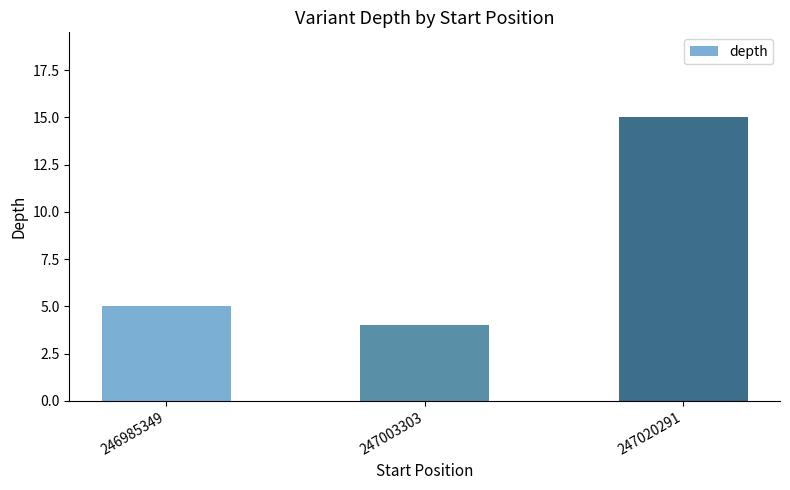

Is it true that the value at 247003303 is 1?

False